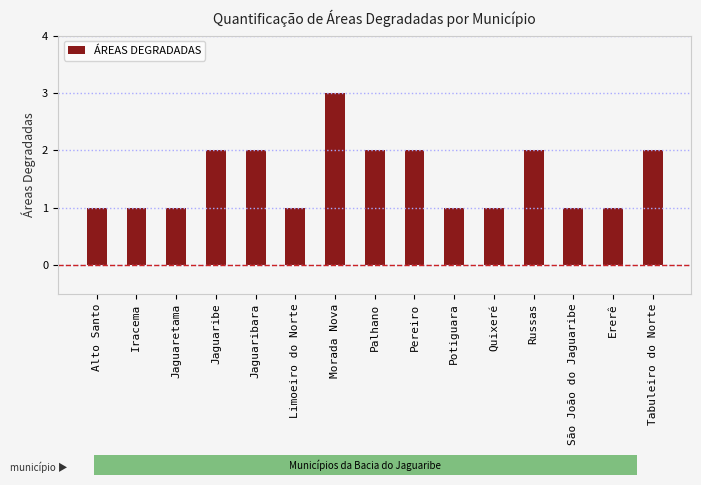

What is the label of the 11th bar from the left?

Quixeré